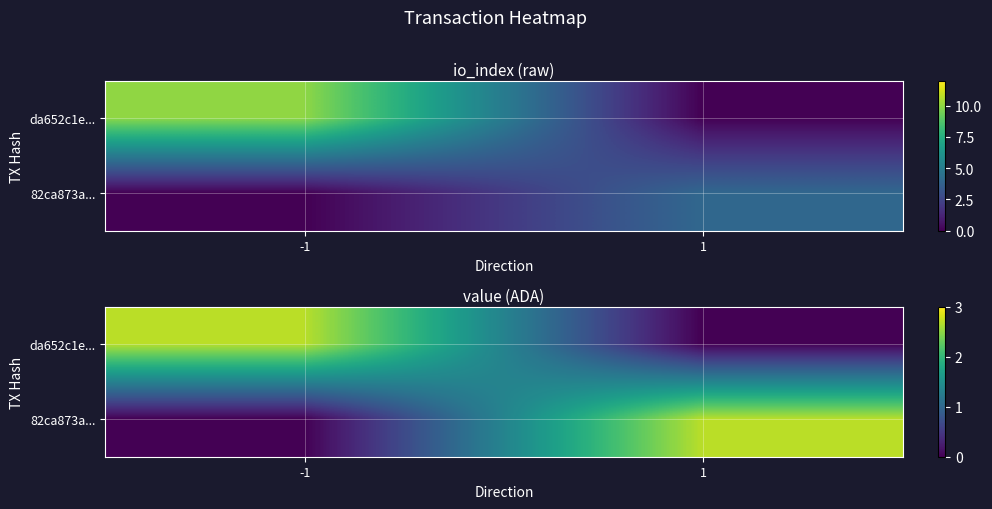

At which label is 82ca873a... closest to 1?

-1